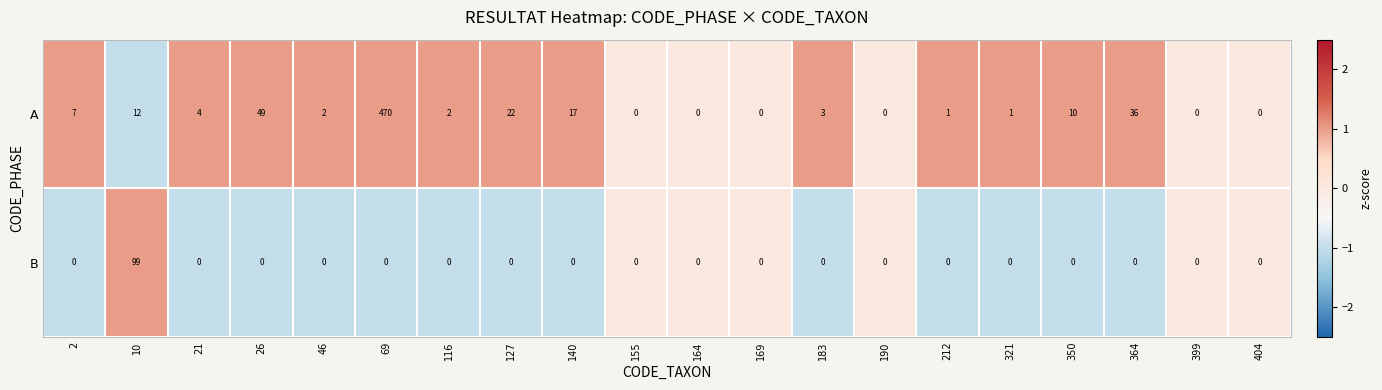

Which series changed the most between 10 and 183?

B